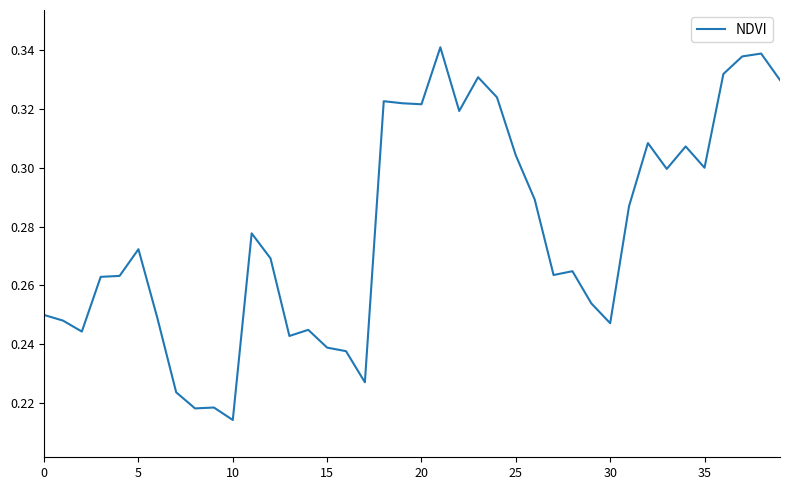

Where is the data nearest to the value 0?

10